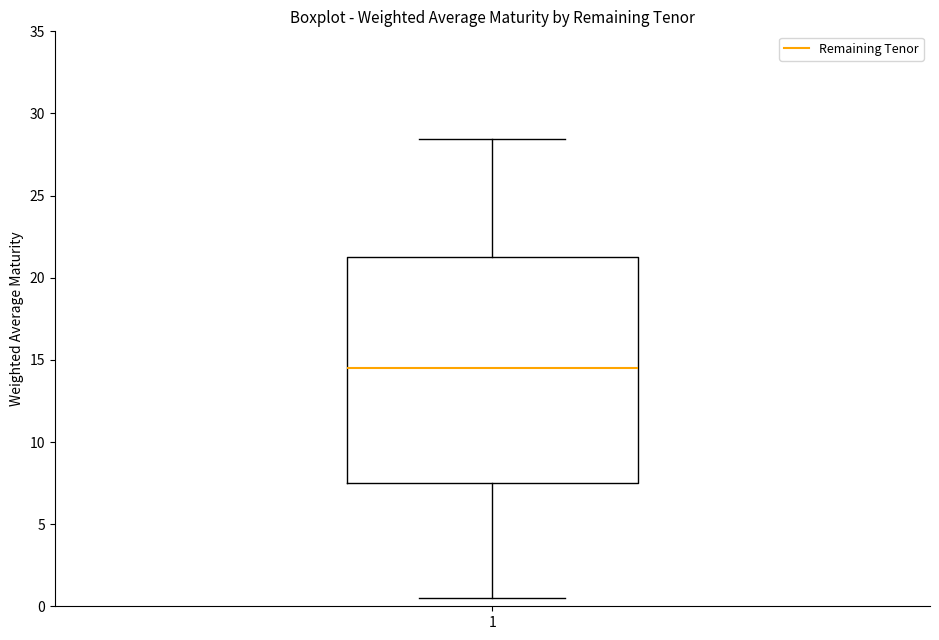

Read this box plot against the y-axis: the position of the median line, the range covered by the box, and the ends of both whiskers. The values are not printed on the chart, so give them approximately, as read against the axis.

median 14.5, box 7.5 to 21.5, whiskers 0.5 to 28.5